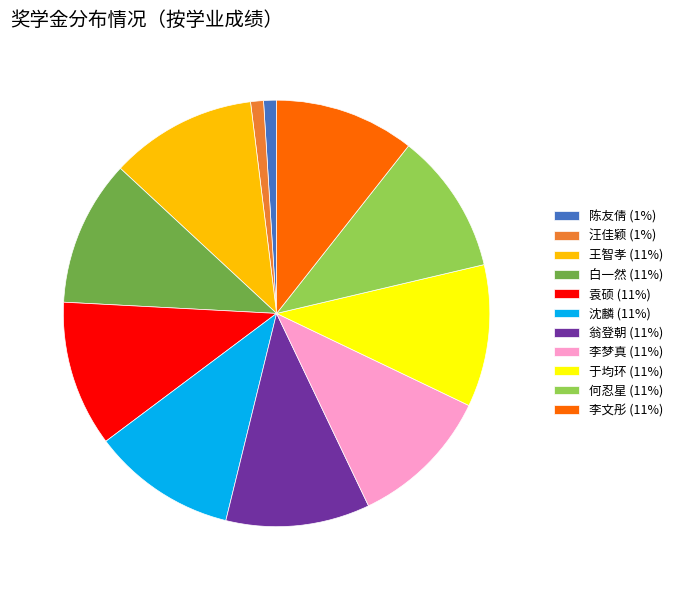

How many slices are in this pie chart?

11